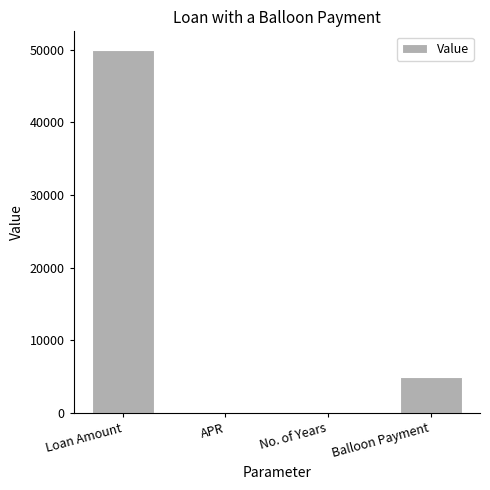

The chart shows a value of 50000.0 at Loan Amount. True or false?

True